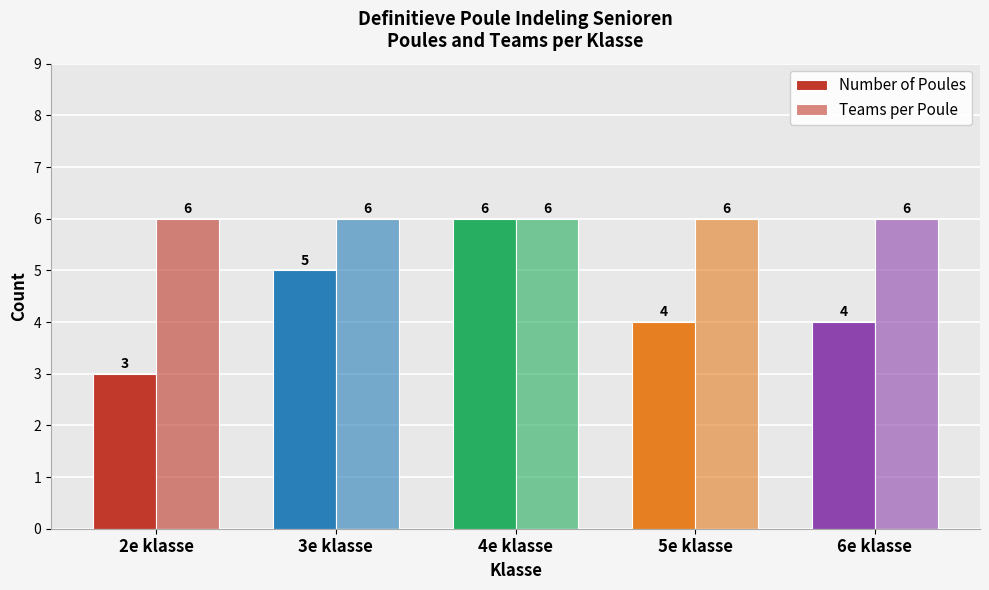

How many bars are there in total?

10